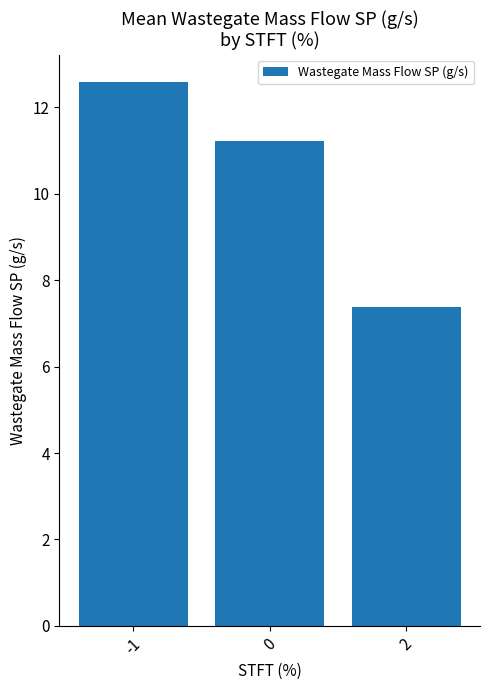

Does the chart contain any negative values?

No